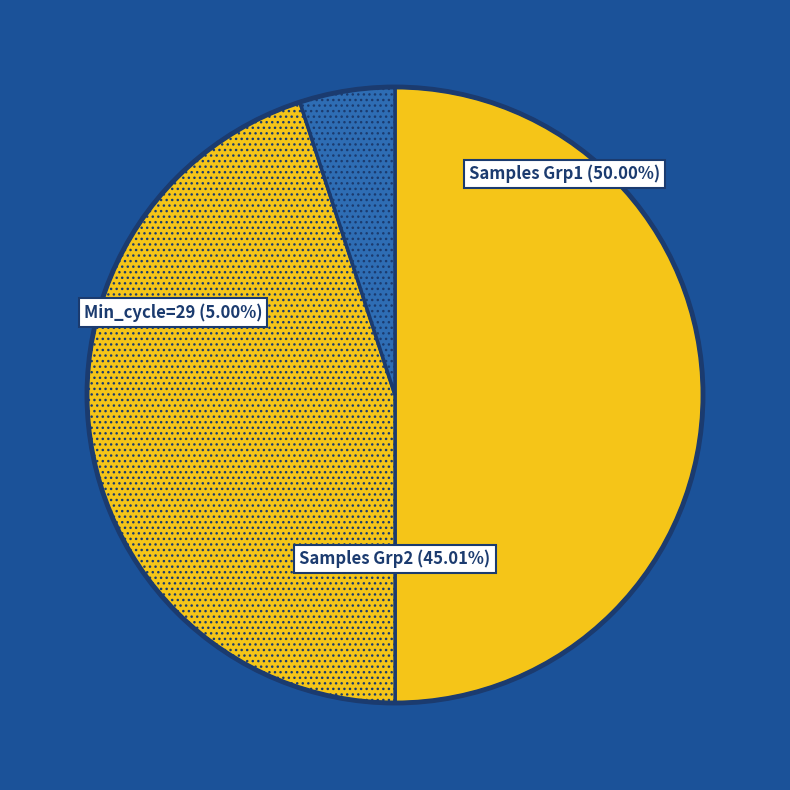

Do 3 and 5 together represent more than half of the pie?

No